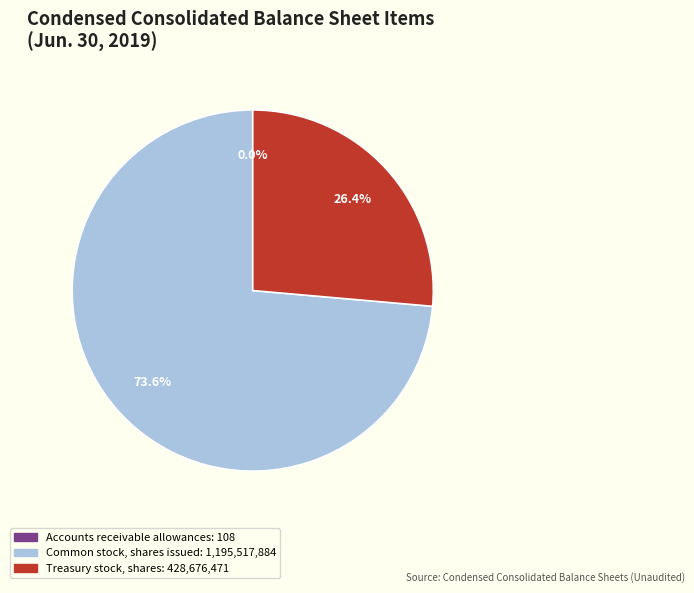

Which slice is the largest?

Common stock, shares issued